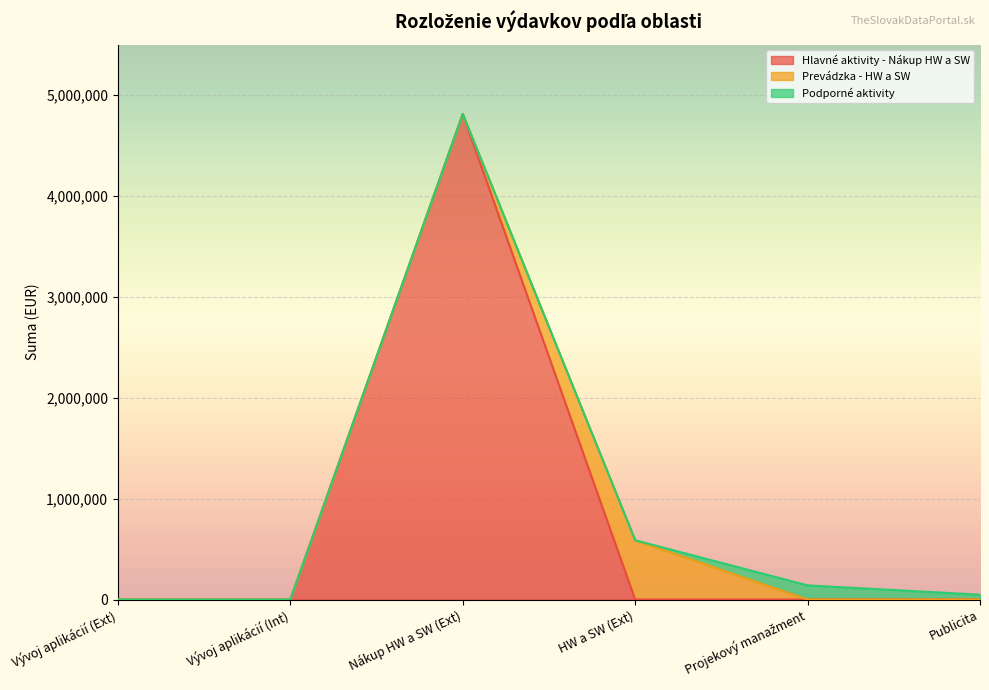

Is it true that Prevádzka - HW a SW equals 317763.1 at Vývoj aplikácií (Ext)?

False